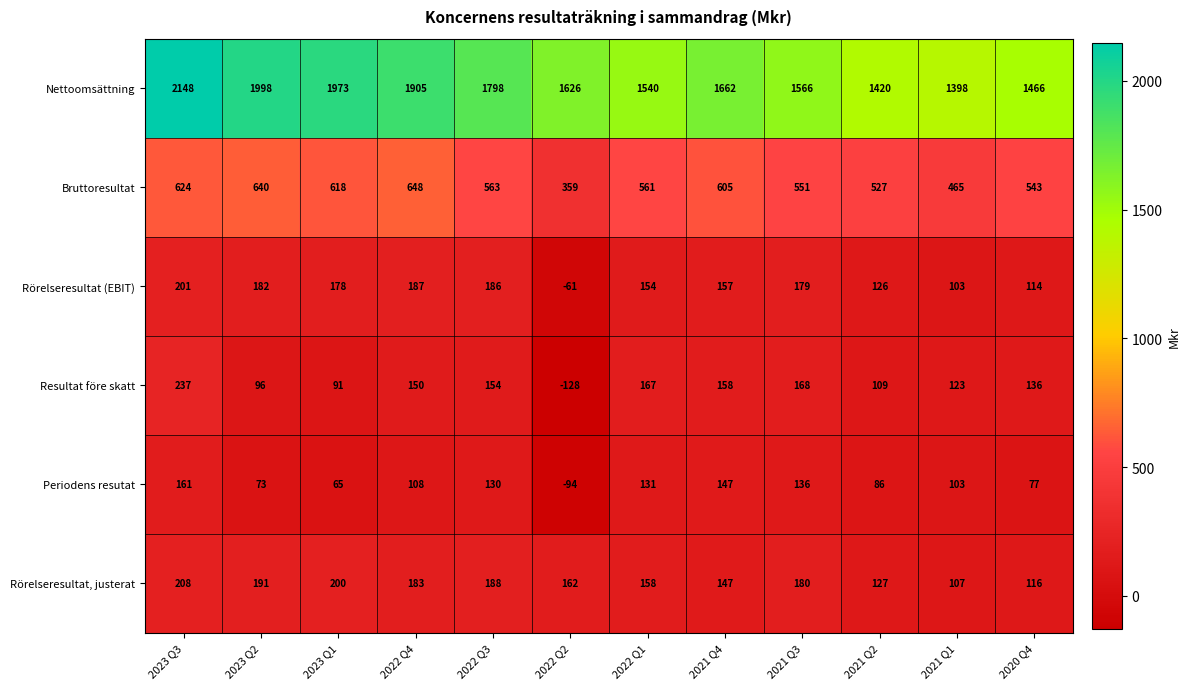

Which series has the largest range (max minus min)?

Nettoomsättning